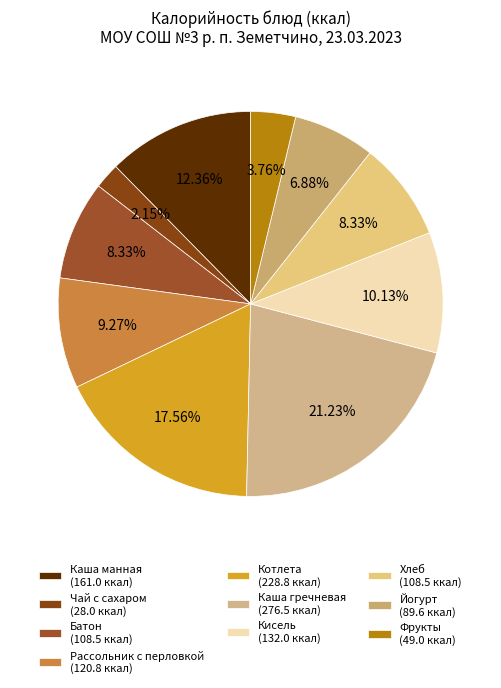

Is there any slice that represents more than half of the pie?

No